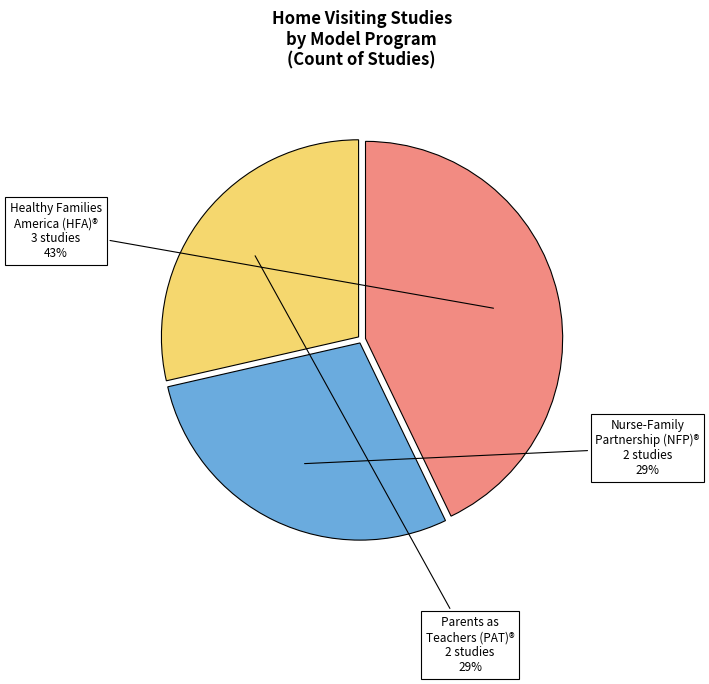

Does any single category account for the majority?

No